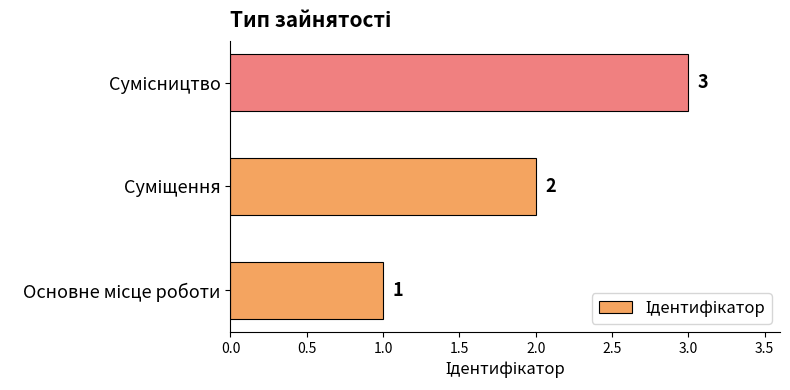

What is the greatest value displayed?

3